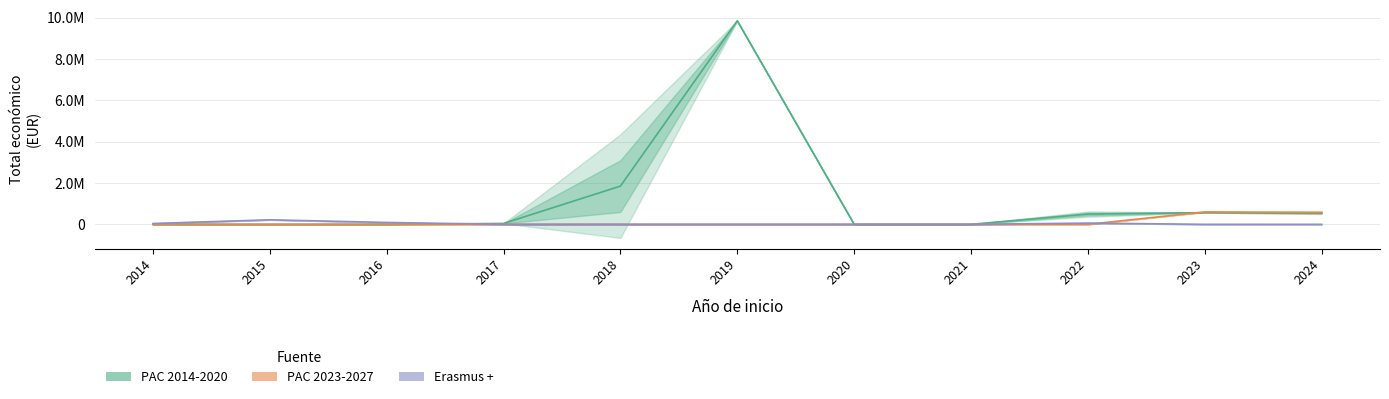

How many distinct data groups are displayed?

3